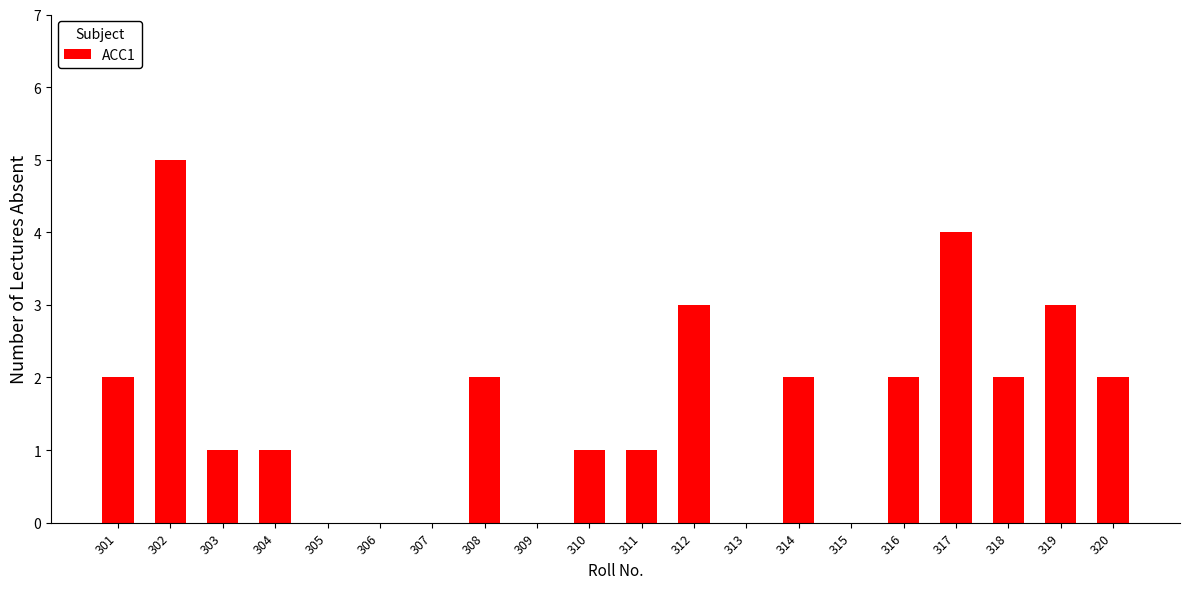

Reading right to left, extract all data points from this chart.

320=2	319=3	318=2	317=4	316=2	315=0	314=2	313=0	312=3	311=1	310=1	309=0	308=2	307=0	306=0	305=0	304=1	303=1	302=5	301=2